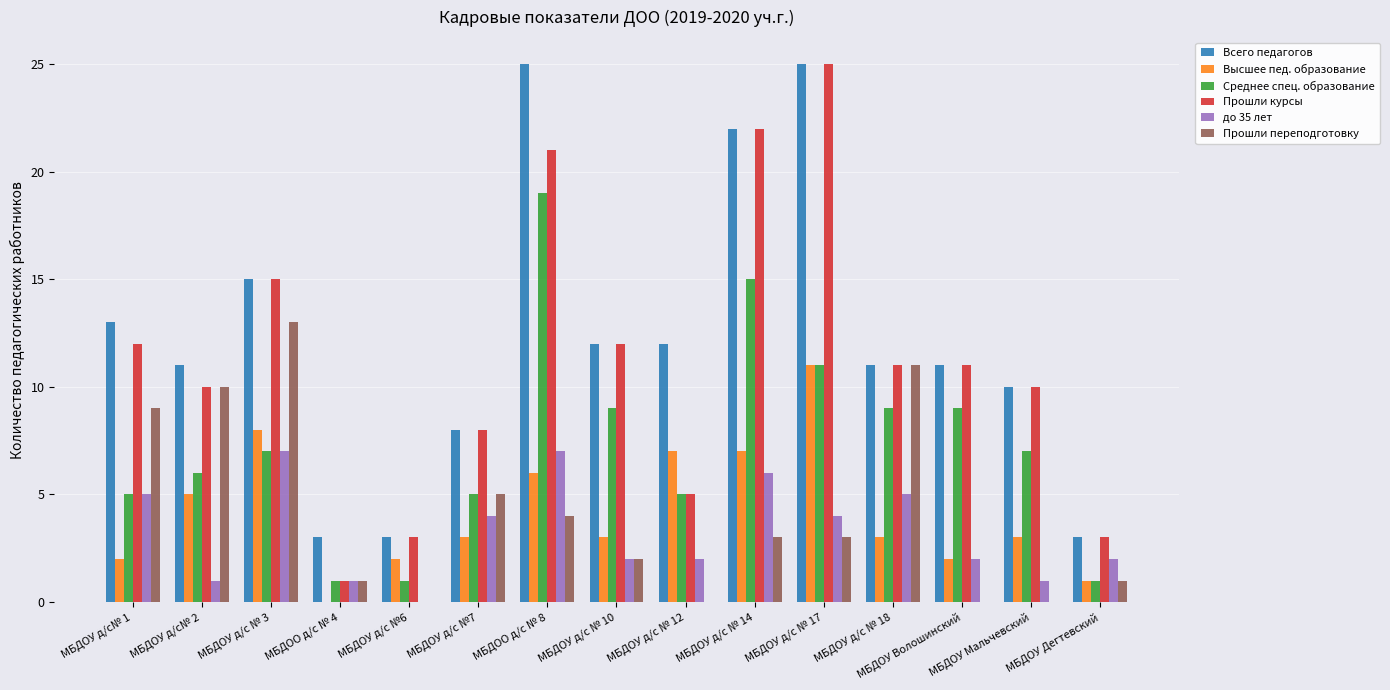

The Высшее пед. образование series shows 11 at МБДОУ д/с № 17. True or false?

True